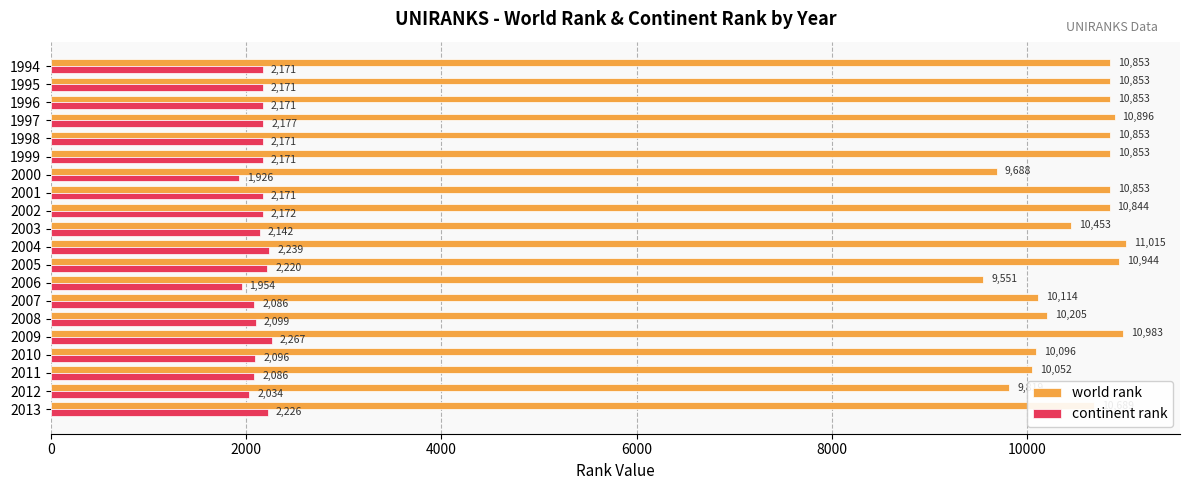

Which series has the largest range (max minus min)?

world rank